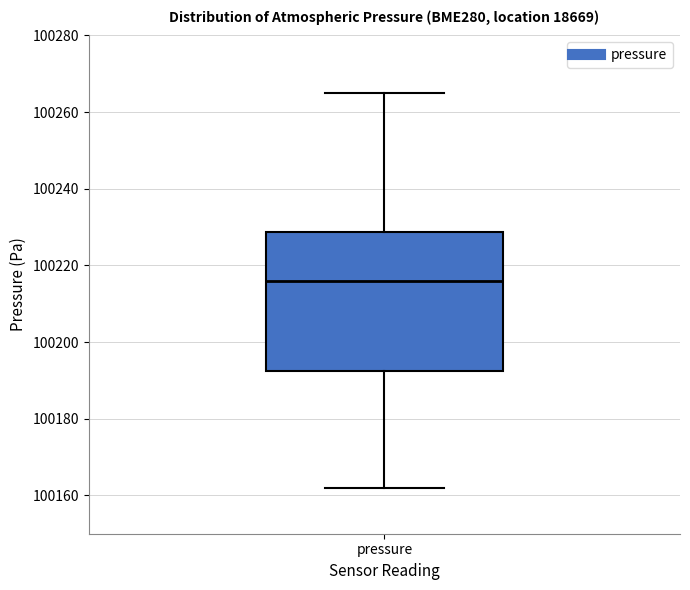

Read this box plot against the y-axis: the position of the median line, the range covered by the box, and the ends of both whiskers. The values are not printed on the chart, so give them approximately, as read against the axis.

median 100216, box 100192 to 100228, whiskers 100162 to 100264